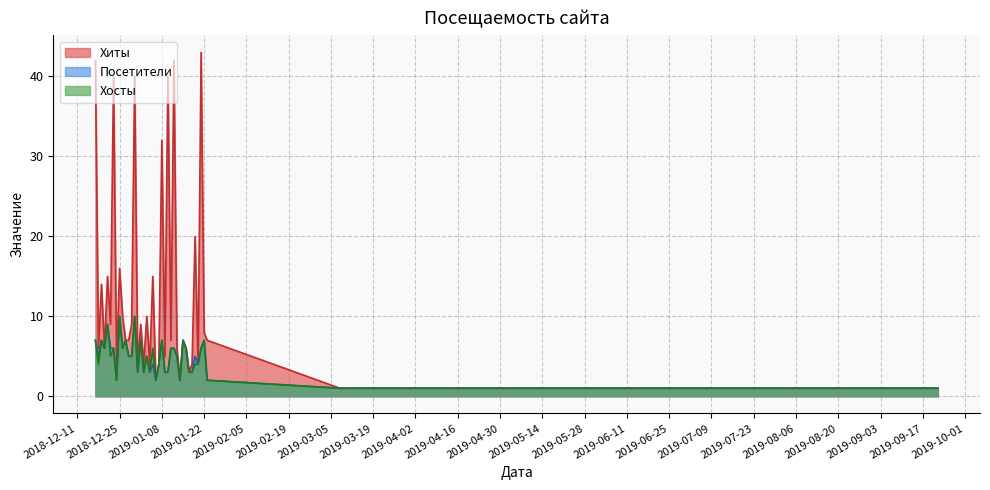

Which series has the largest total across all categories?

Хиты